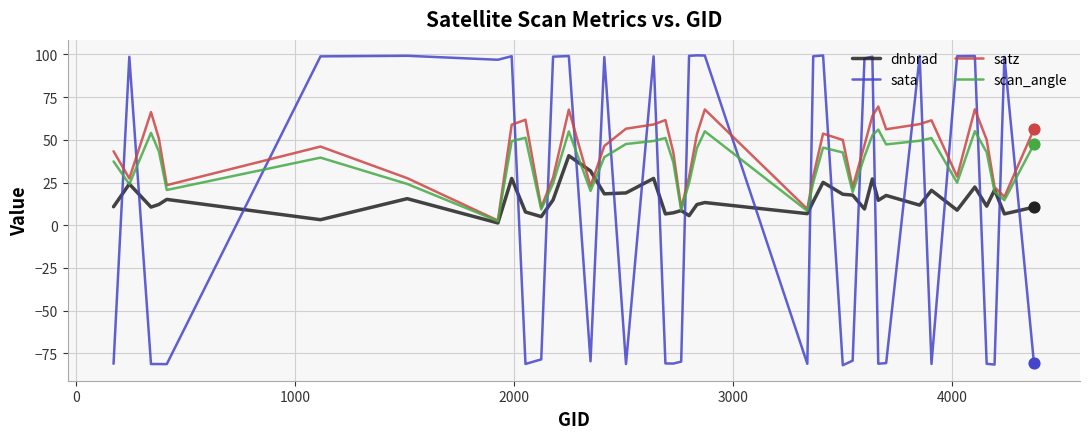

What is the maximum value for sata?

99.4